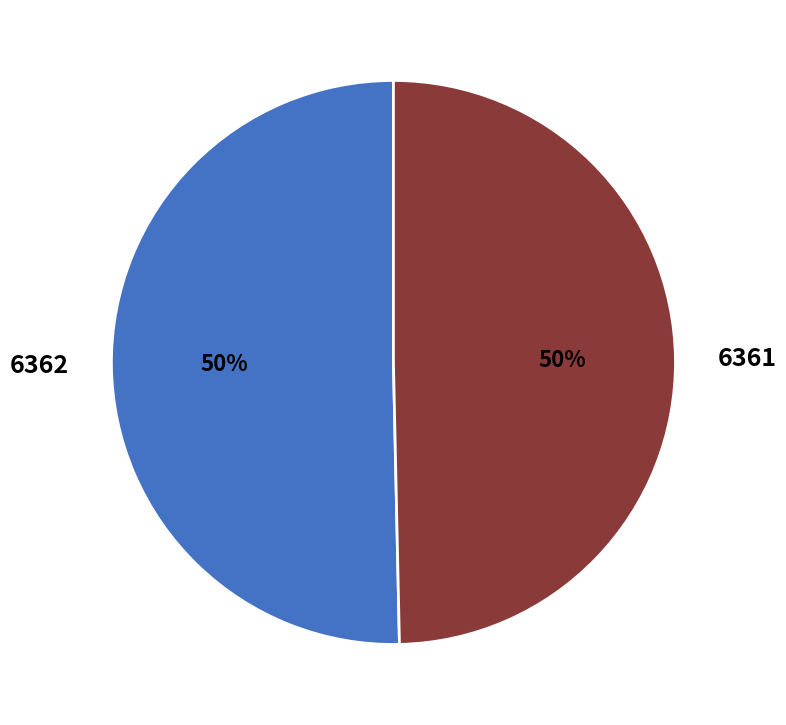

Is it true that 6362 is 61% of the pie?

False